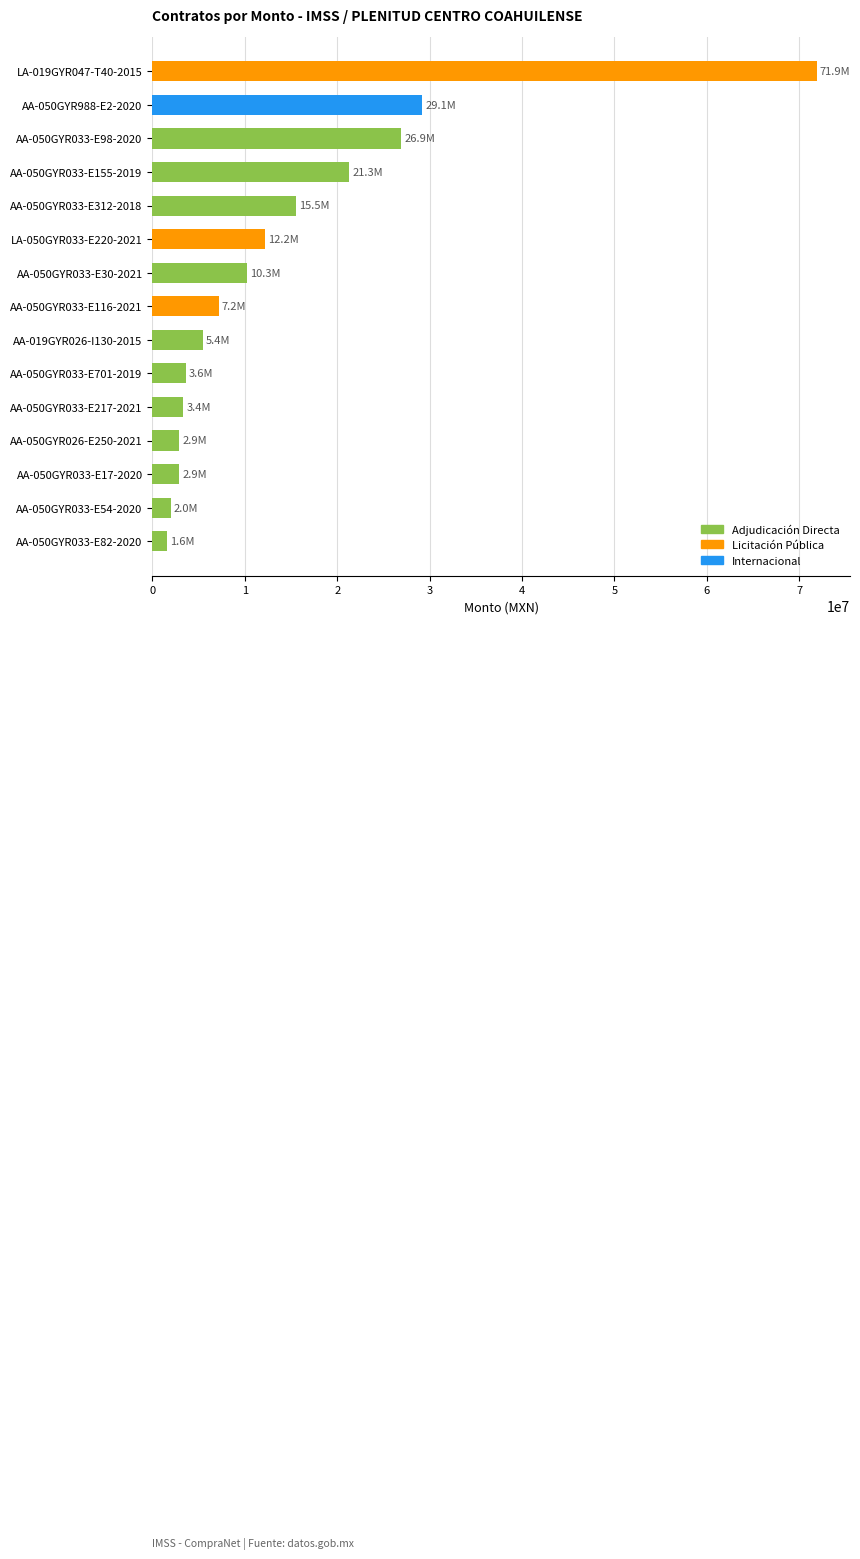

What is the average value?

14411092.6